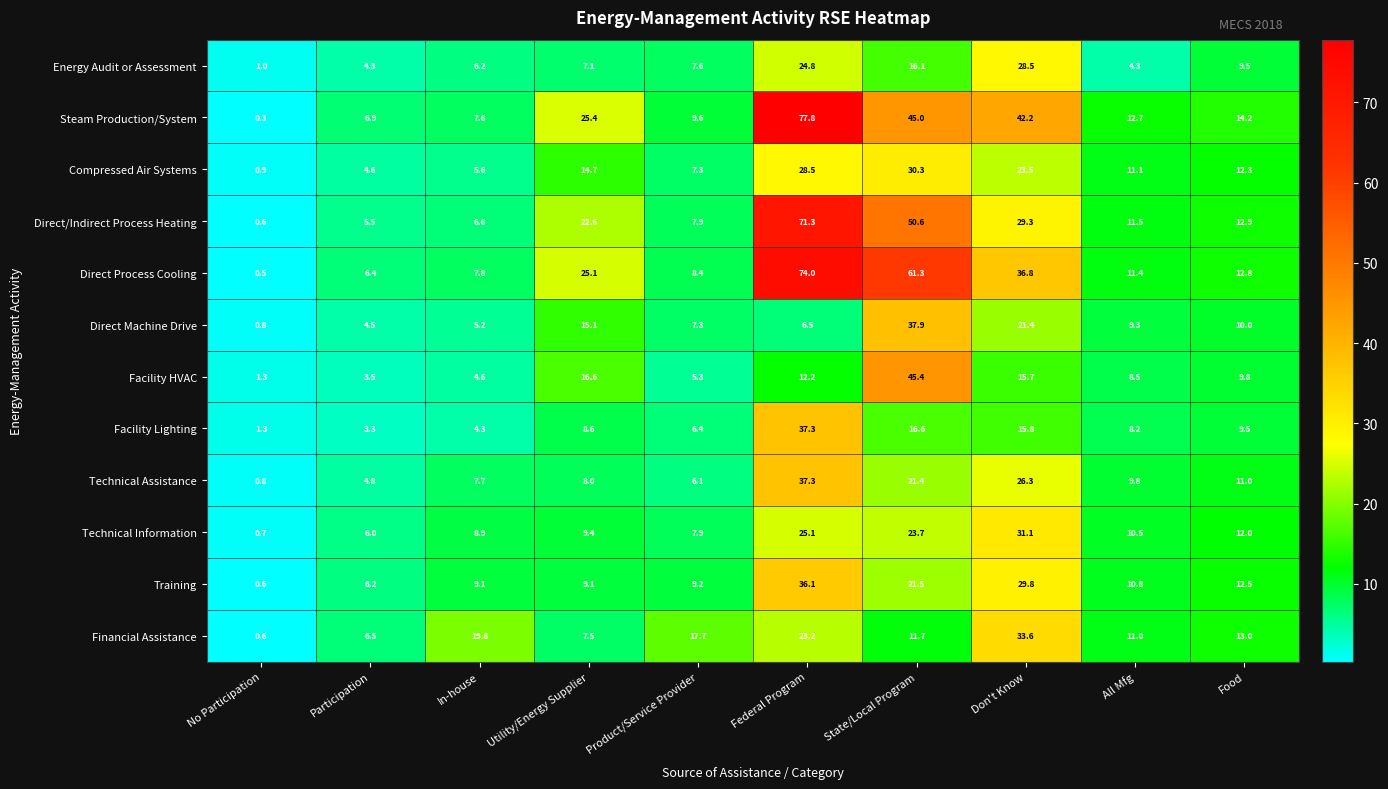

What is the spread (max minus min) of values at No Participation?

1.0